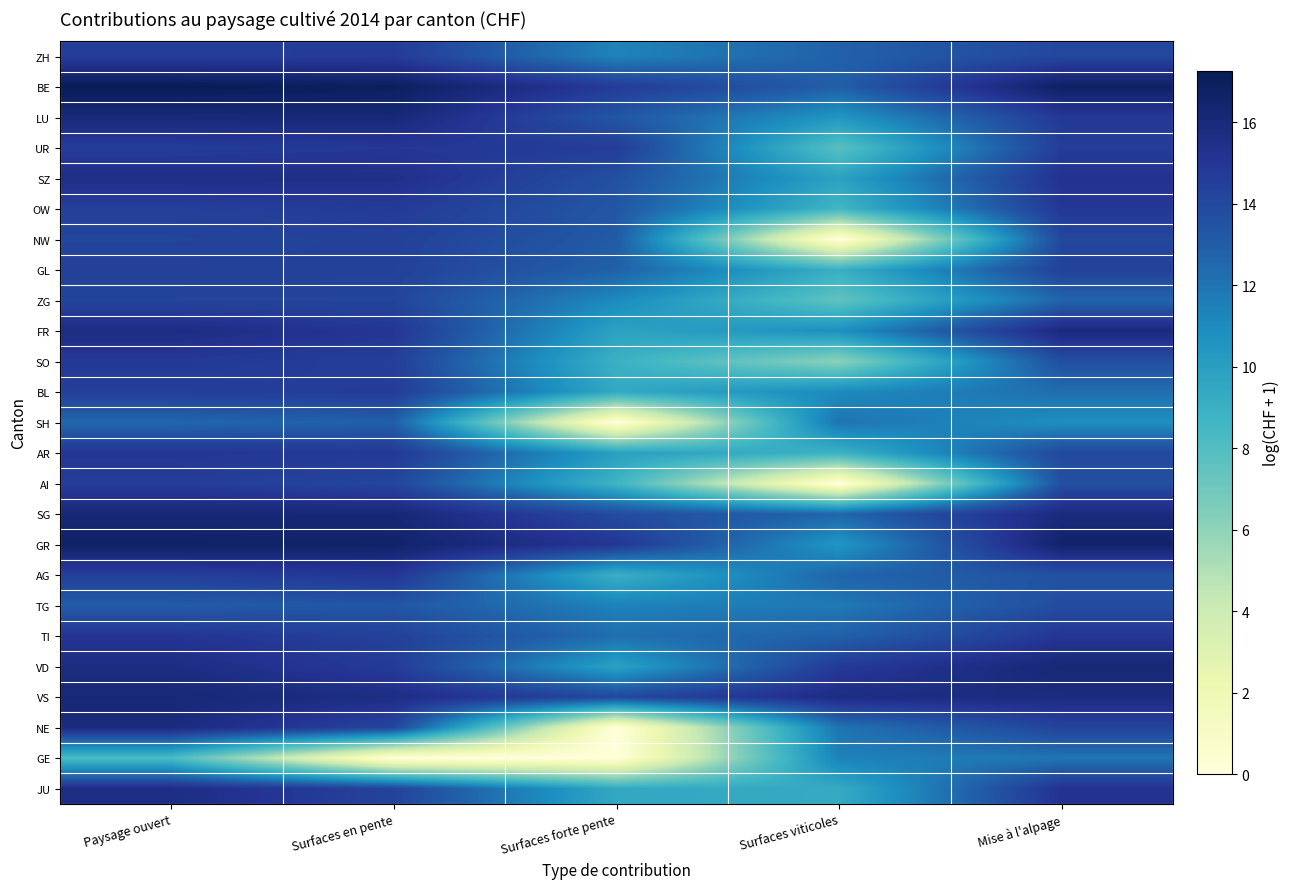

Which series has the largest total across all categories?

BE